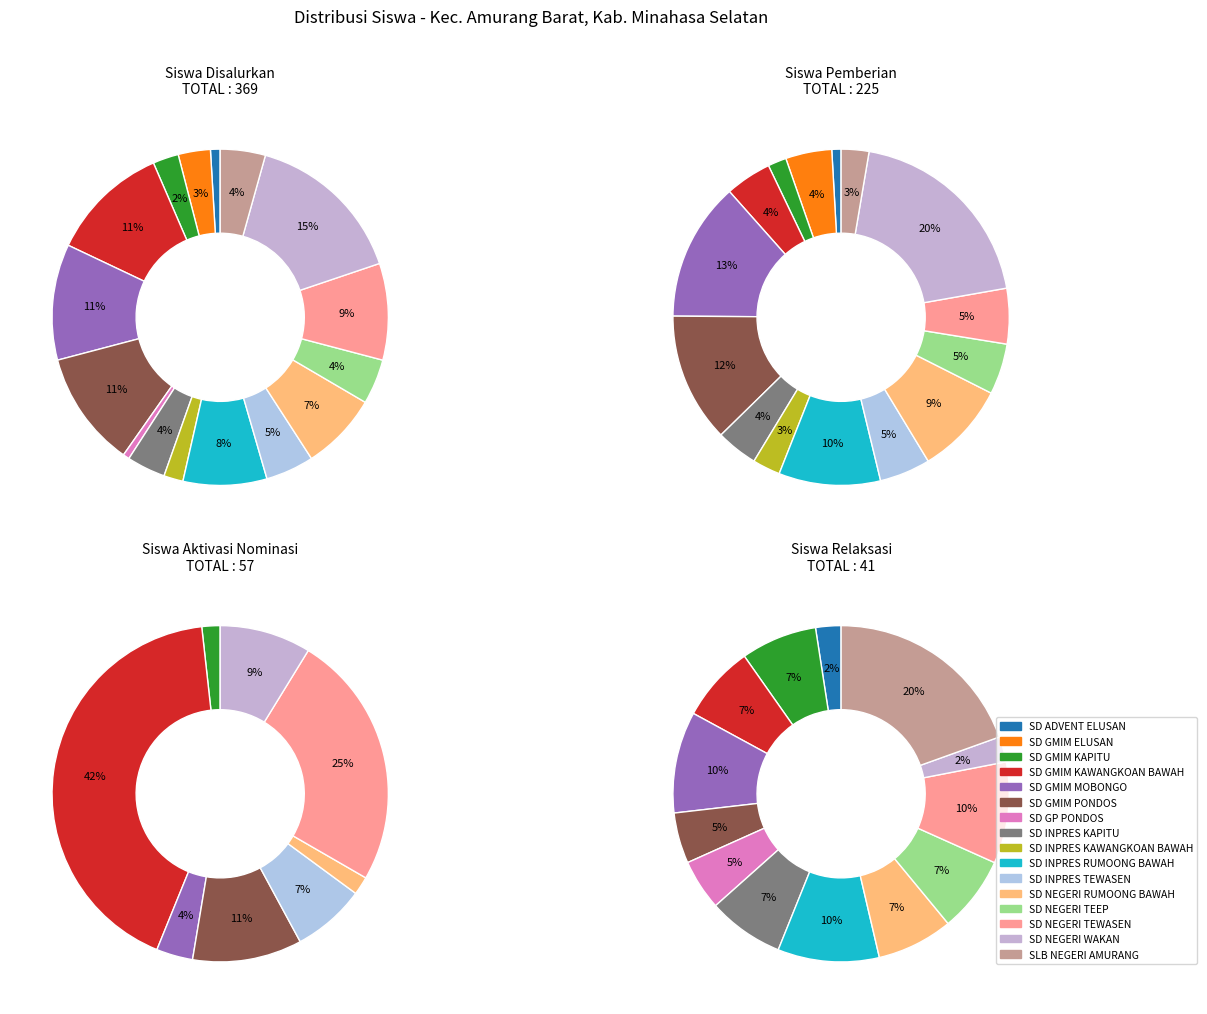

Count the number of slices in the pie.

16